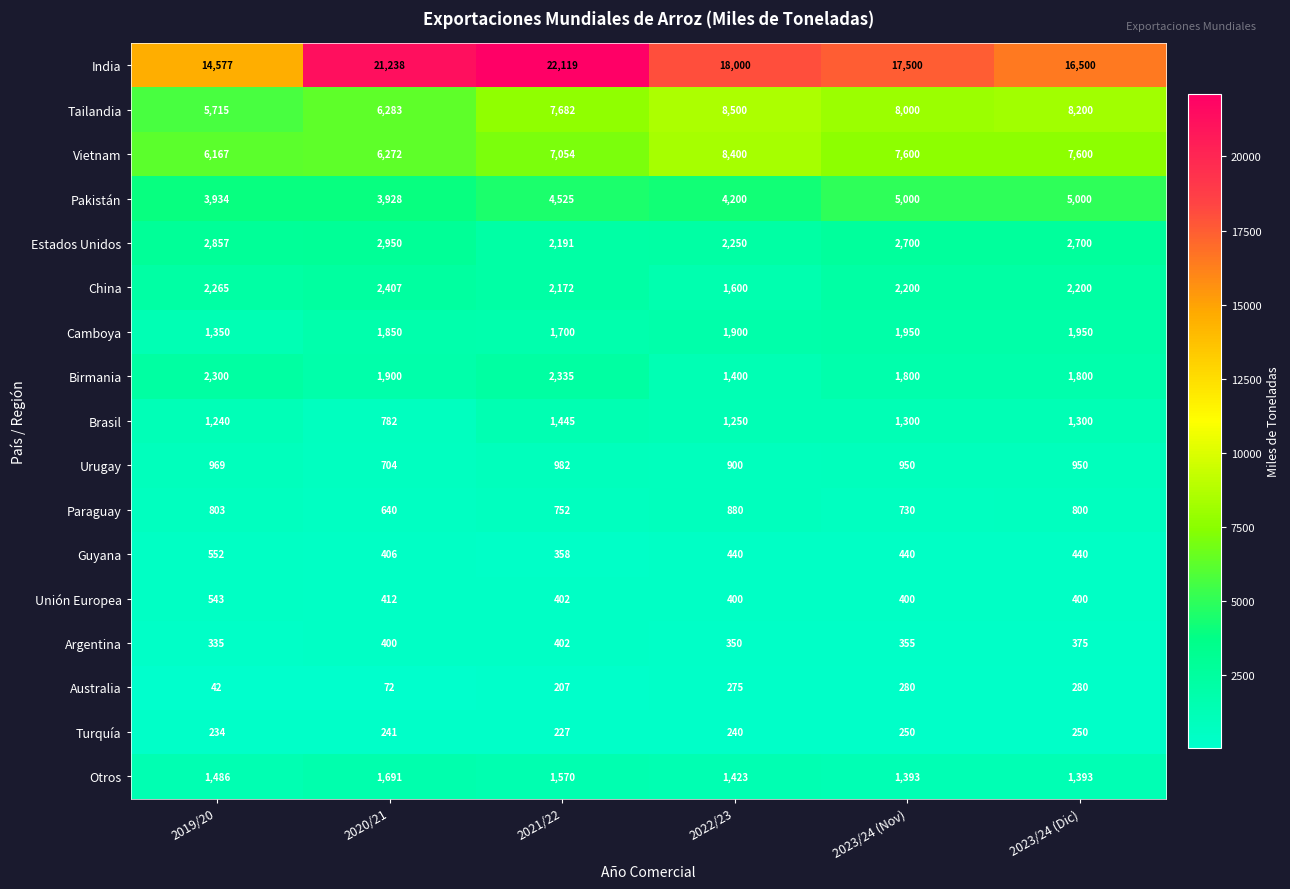

At how many categories does at least one series exceed 17316?

4